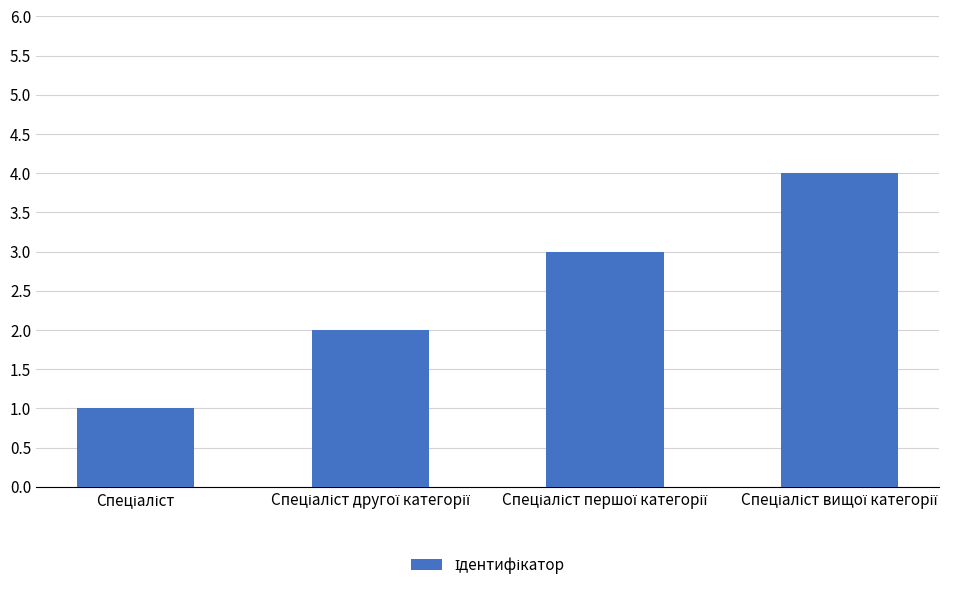

What is the maximum value shown in the chart?

4